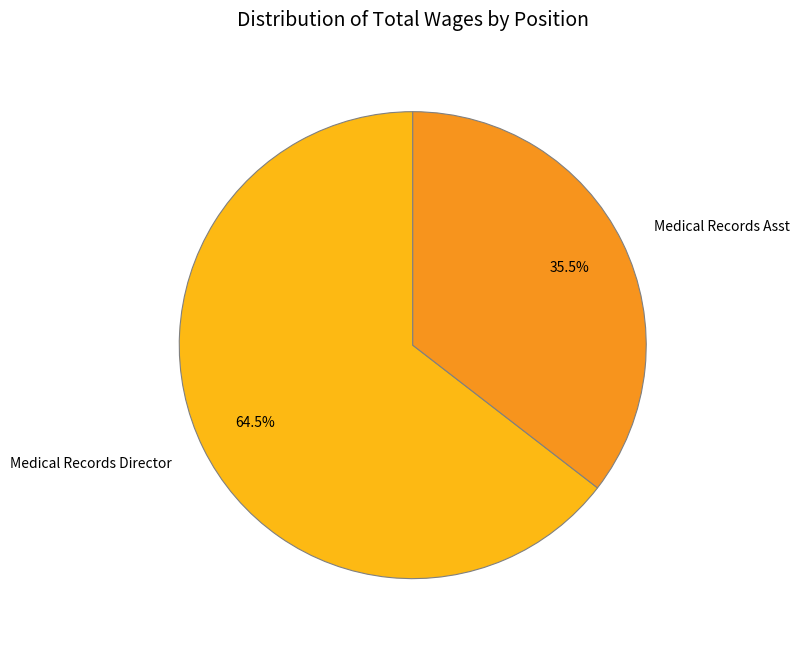

Approximately how many times larger is the value at Medical Records Director compared to Medical Records Asst?

1.8